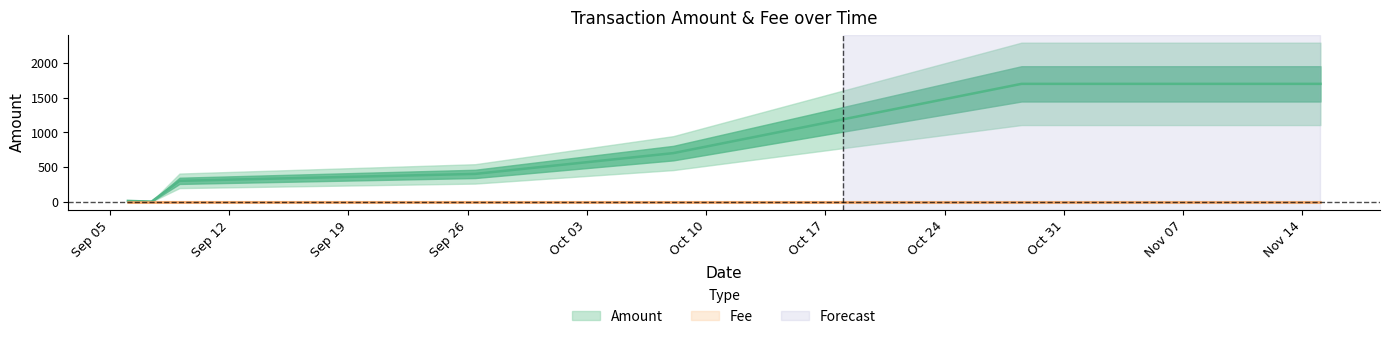

Which has a higher value, 2017-10-08 01:32:48 or 2017-09-26 10:20:51?

2017-10-08 01:32:48